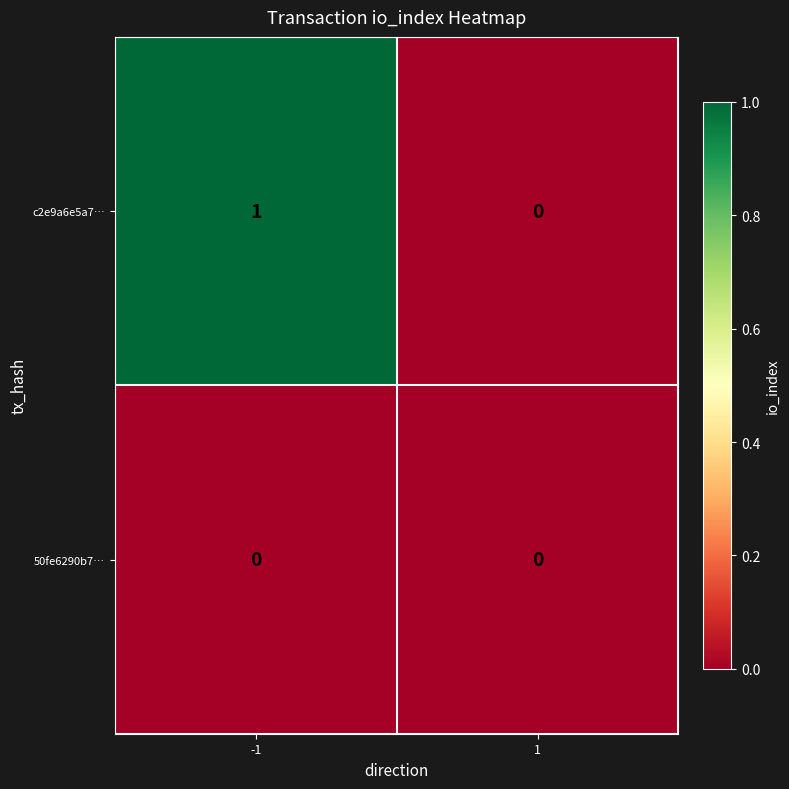

How many distinct data groups are displayed?

2